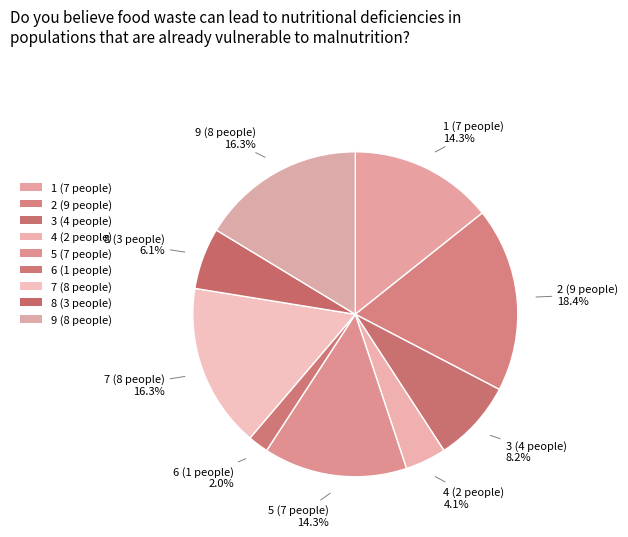

How much of the chart is everything except 5?

85.7%